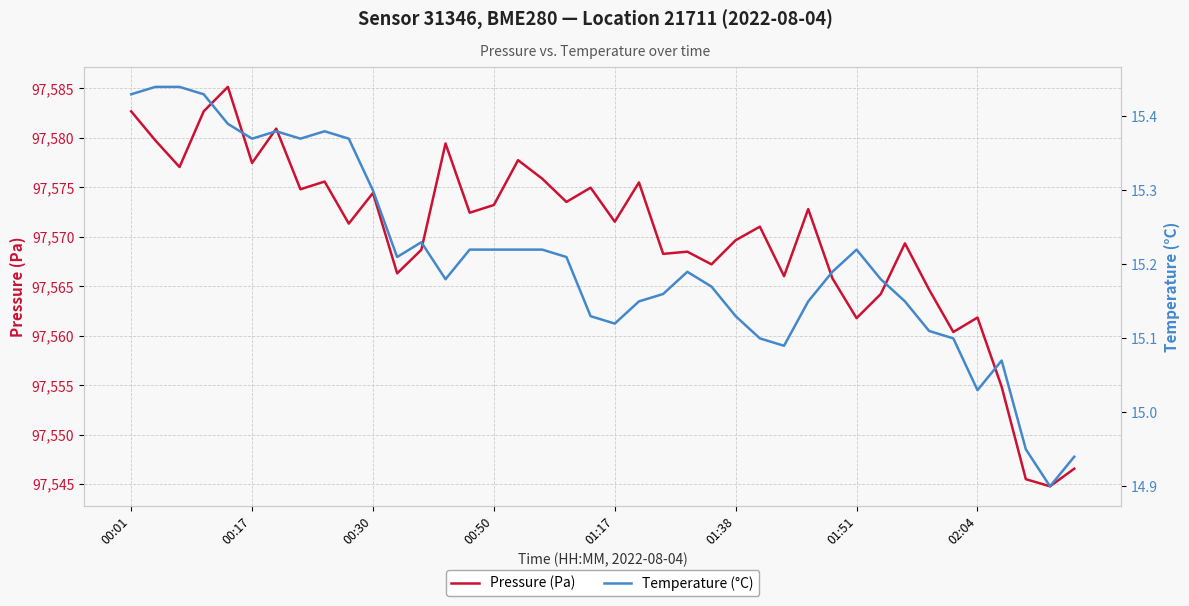

At which label does Temperature (°C) first exceed 15?

00:01